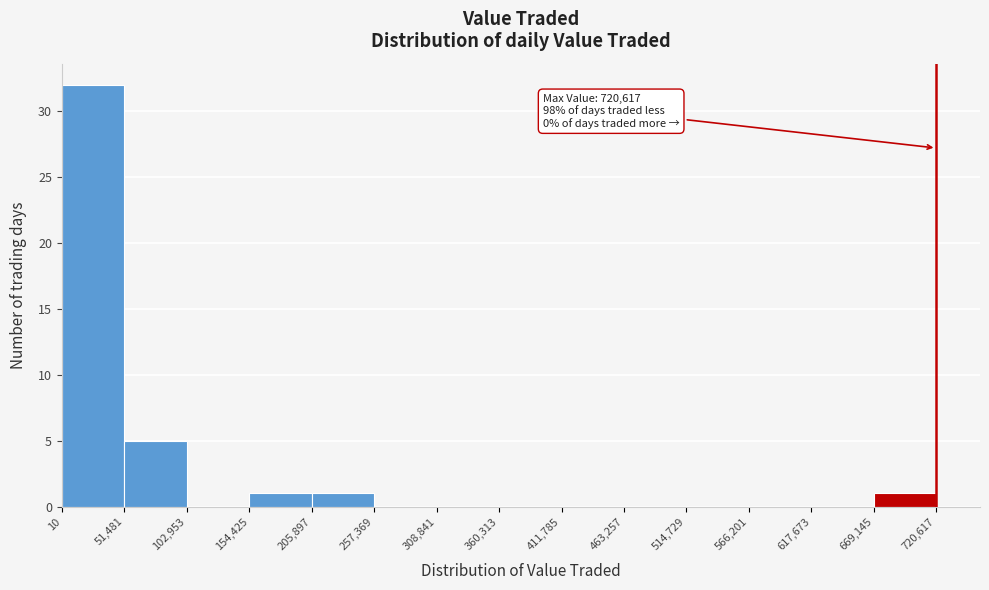

Over which range of the x-axis is the bar tallest?

10 to 51,481